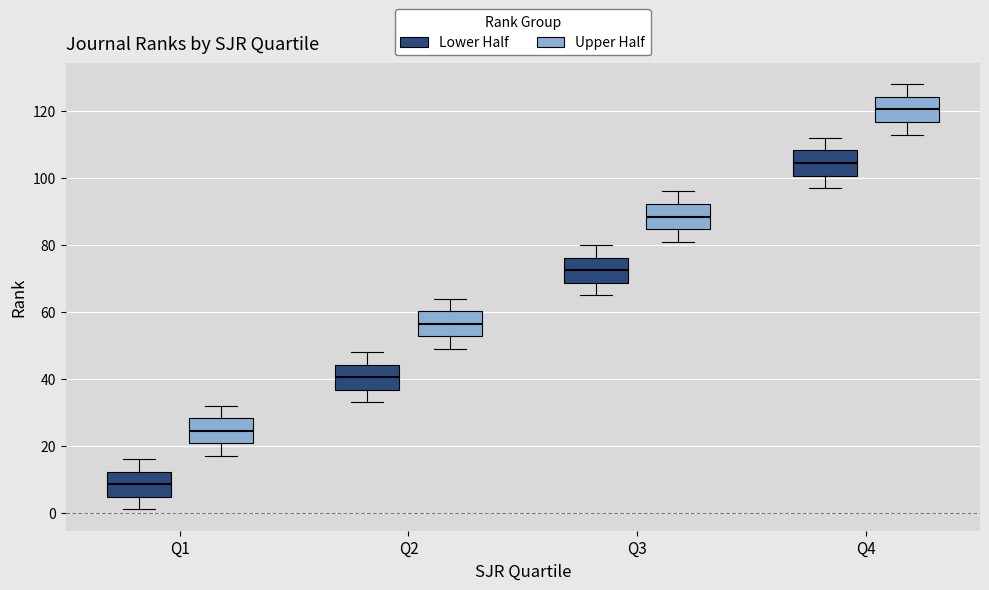

Reading left to right, transcribe this box plot: for each box, give where its median line is, the range the box spans, and where its two whiskers end, as read against the y-axis. The values are not printed on the chart, so give them approximately, as read against the axis.

Q1 (Lower Half): median 8, box 4 to 12, whiskers 2 to 16
Q1 (Upper Half): median 24, box 20 to 28, whiskers 18 to 32
Q2 (Lower Half): median 40, box 36 to 44, whiskers 34 to 48
Q2 (Upper Half): median 56, box 52 to 60, whiskers 50 to 64
Q3 (Lower Half): median 72, box 68 to 76, whiskers 66 to 80
Q3 (Upper Half): median 88, box 84 to 92, whiskers 82 to 96
Q4 (Lower Half): median 104, box 100 to 108, whiskers 98 to 112
Q4 (Upper Half): median 120, box 116 to 124, whiskers 114 to 128